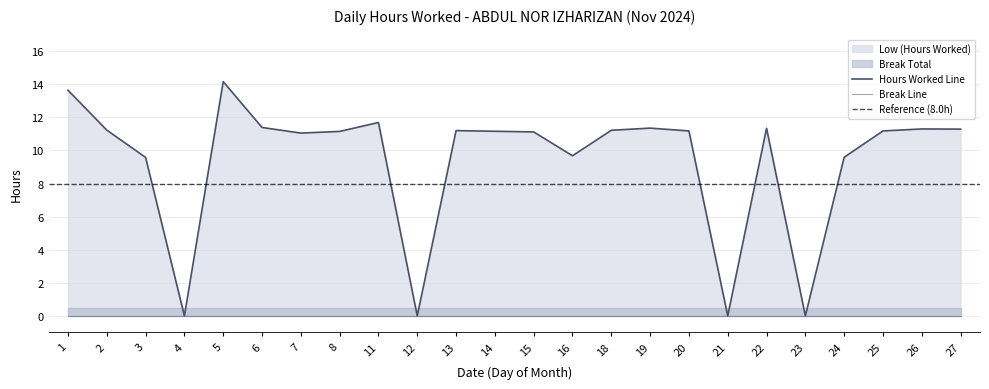

What is the difference between the second highest and minimum values?

13.6